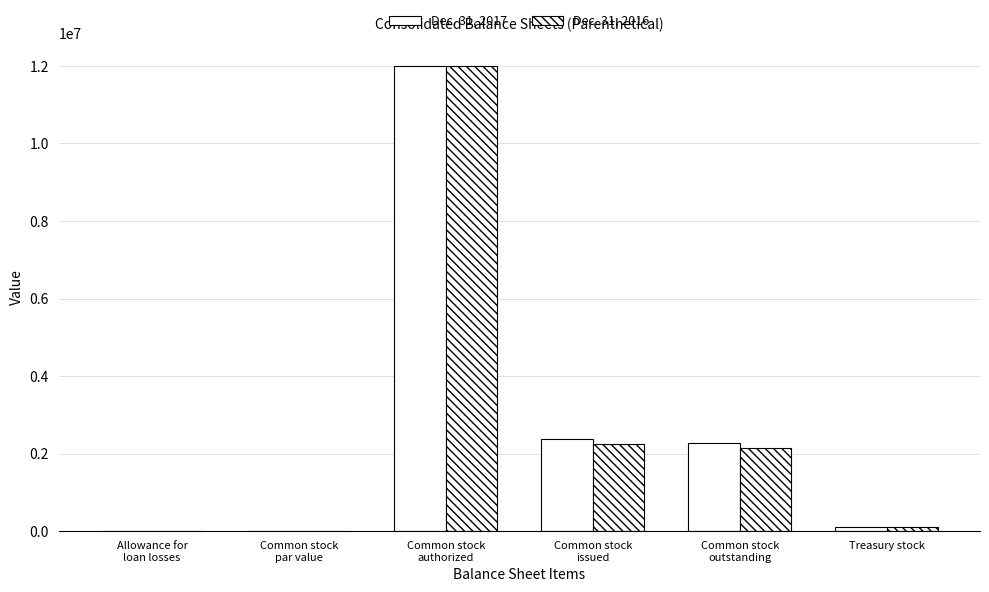

Count the number of data series in this chart.

2